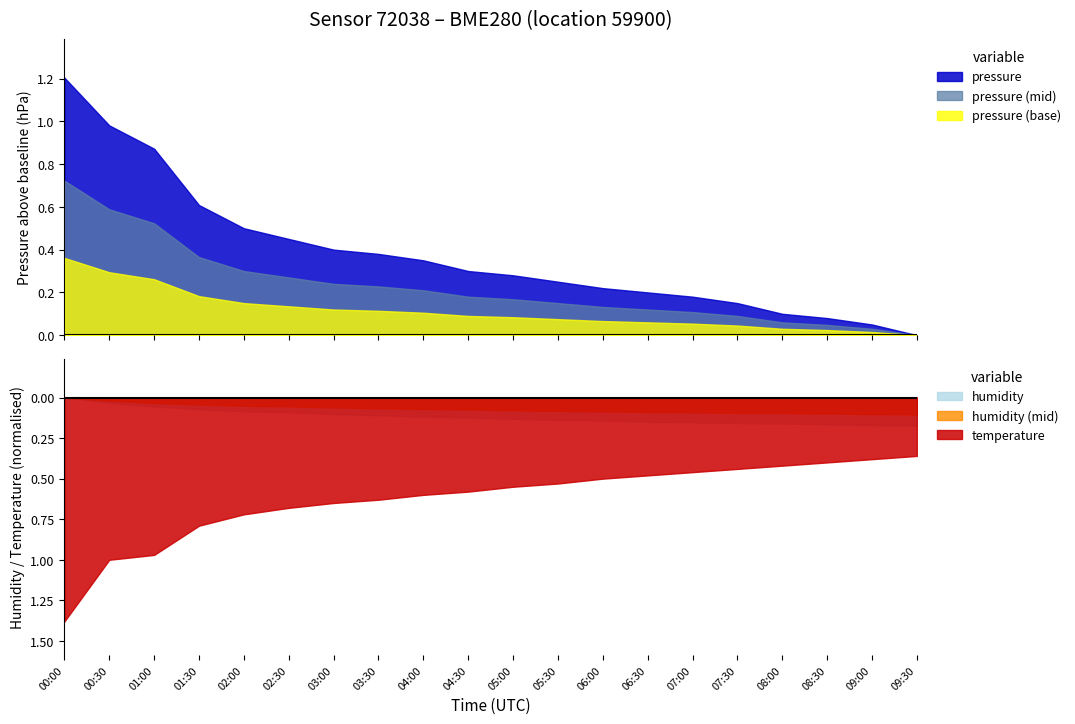

What position from the right is pressure?

20